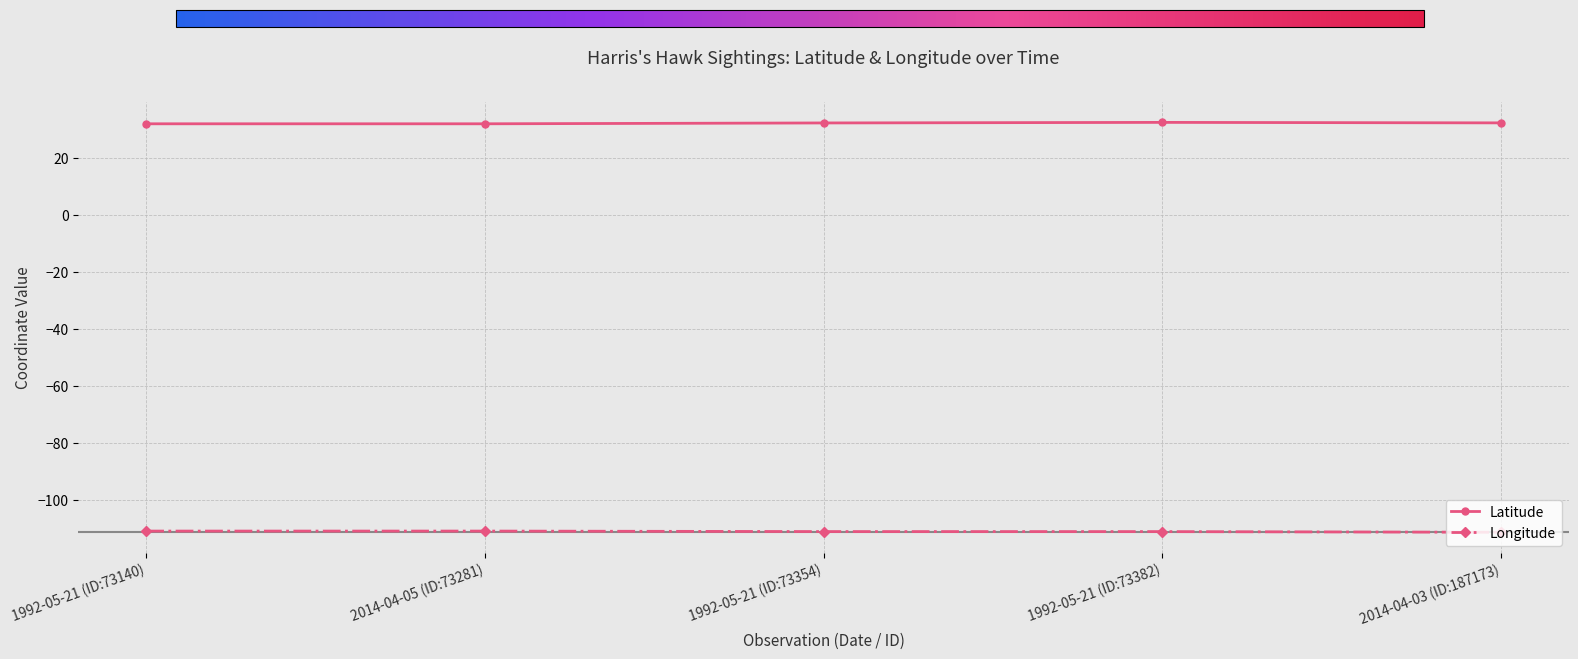

What is the value of the Latitude point at the 5th from the left?

32.2